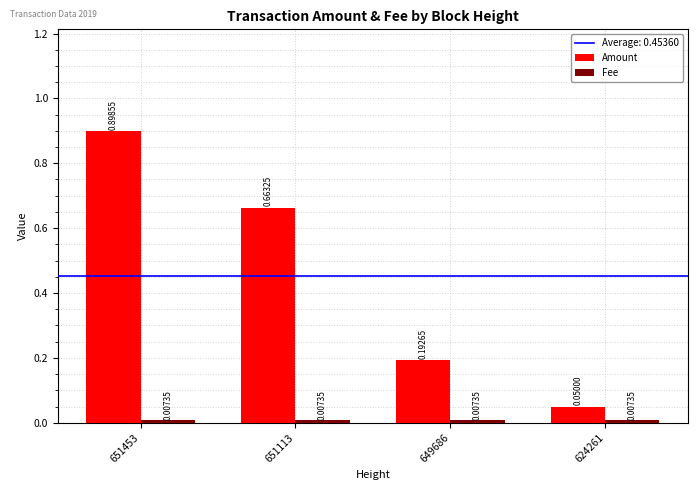

How many data points does each series have?

4